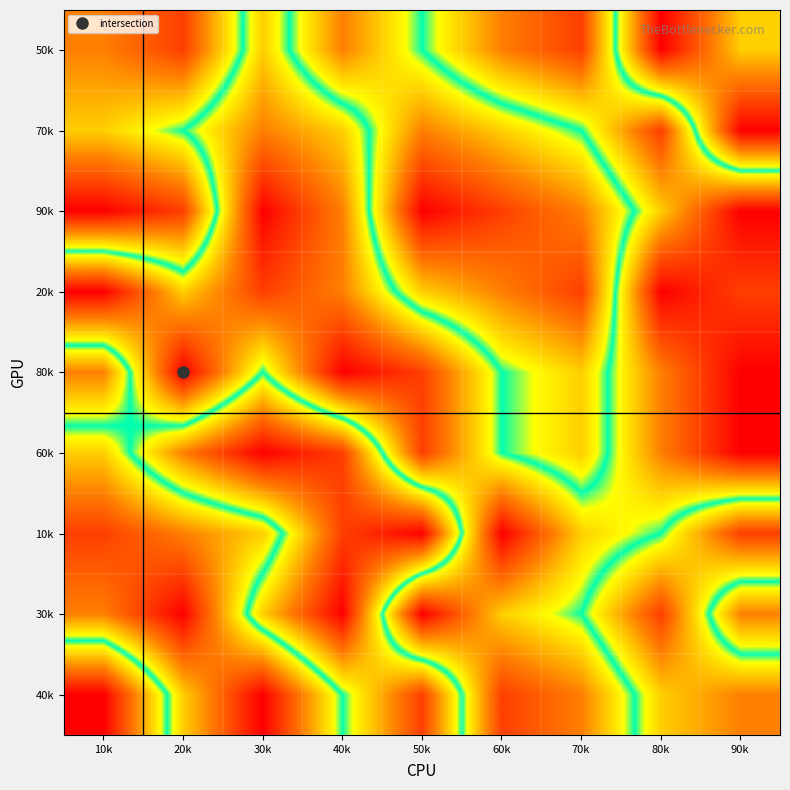

At how many categories does at least one series exceed 7?

9